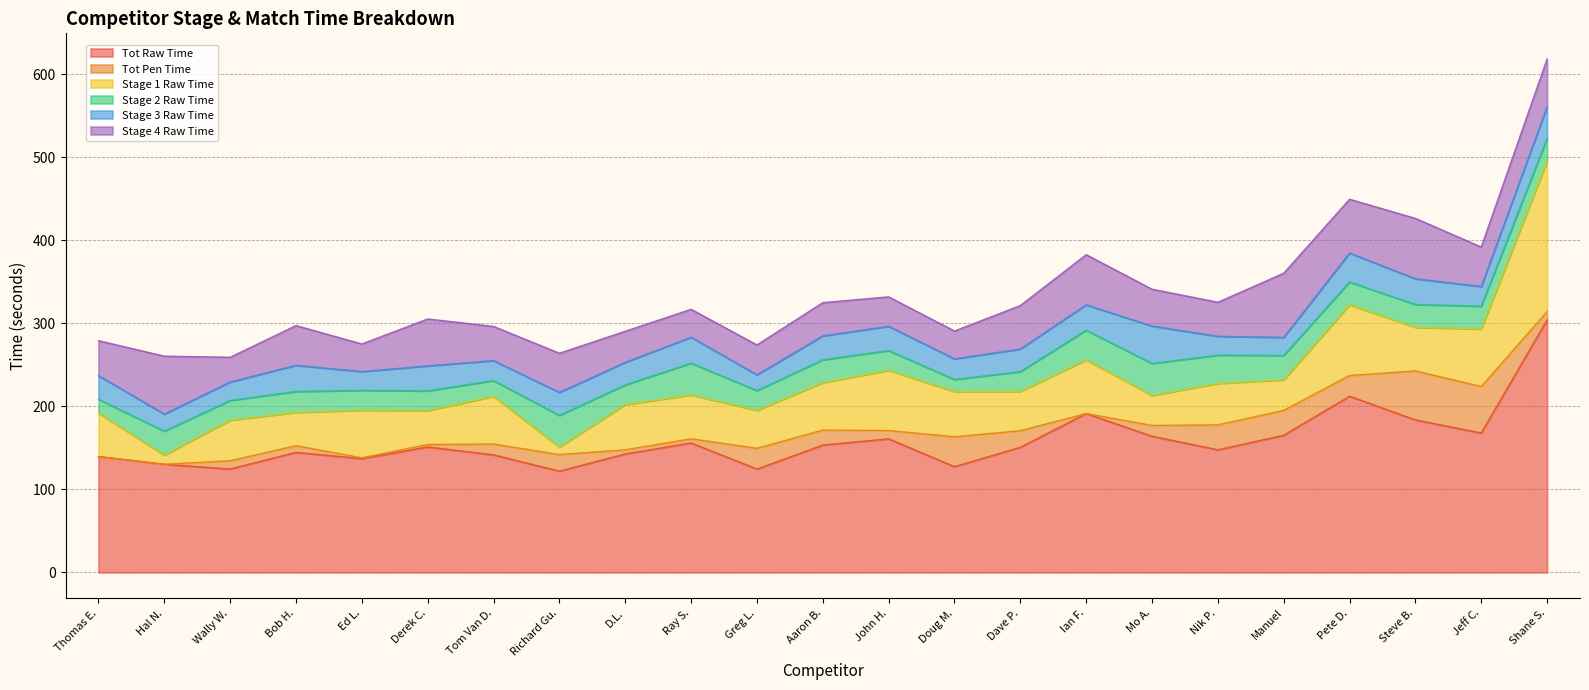

What are all the series names shown in the legend?

Tot Raw Time, Tot Pen Time, Stage 1 Raw Time, Stage 2 Raw Time, Stage 3 Raw Time, Stage 4 Raw Time